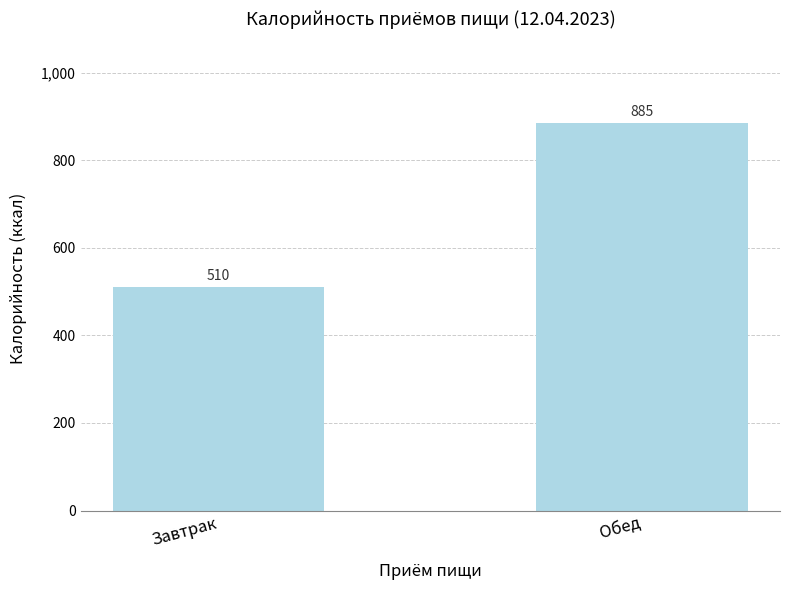

The chart shows a value of 156 at Завтрак. True or false?

False